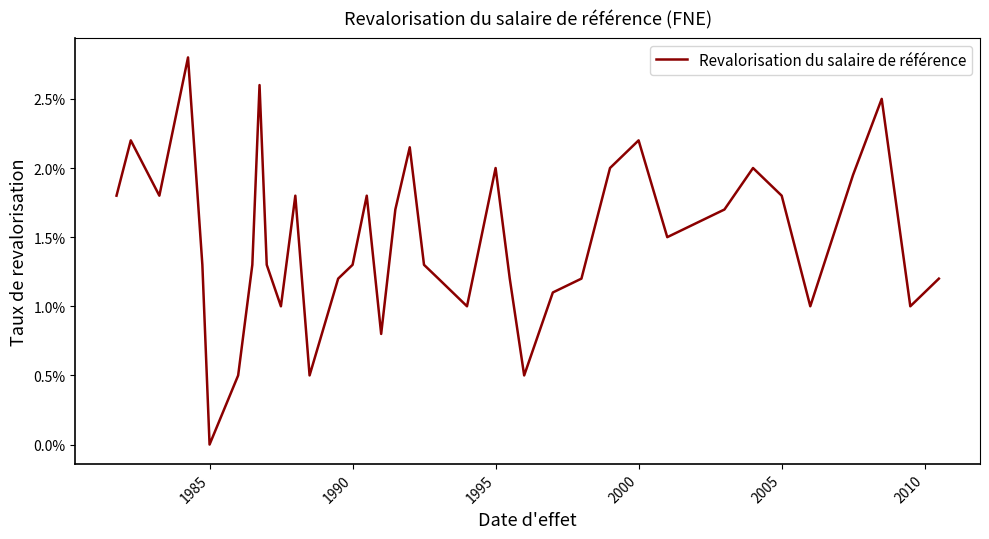

Is this an area chart (filled region under the line)?

No